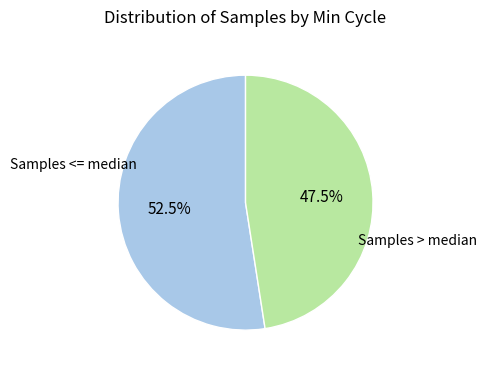

Does any single category account for the majority?

Yes